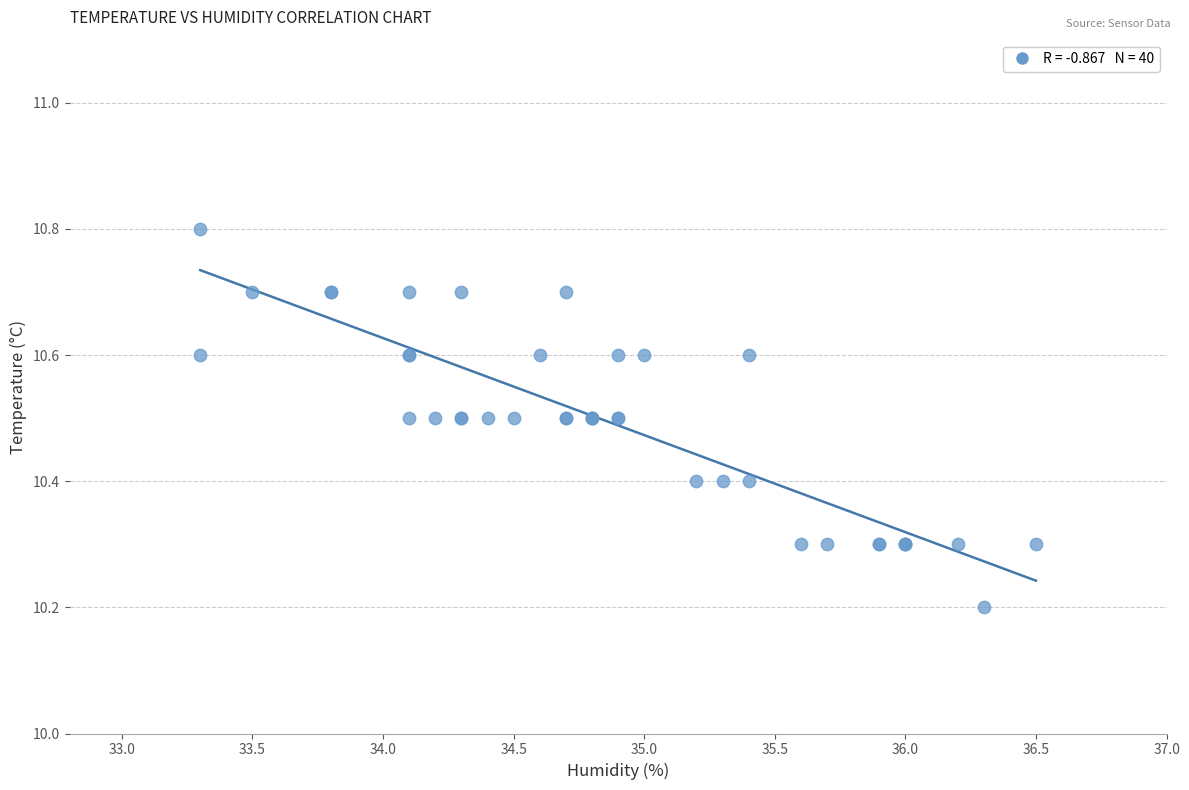

What Y value in the scatter plot is closest to 10?

10.2